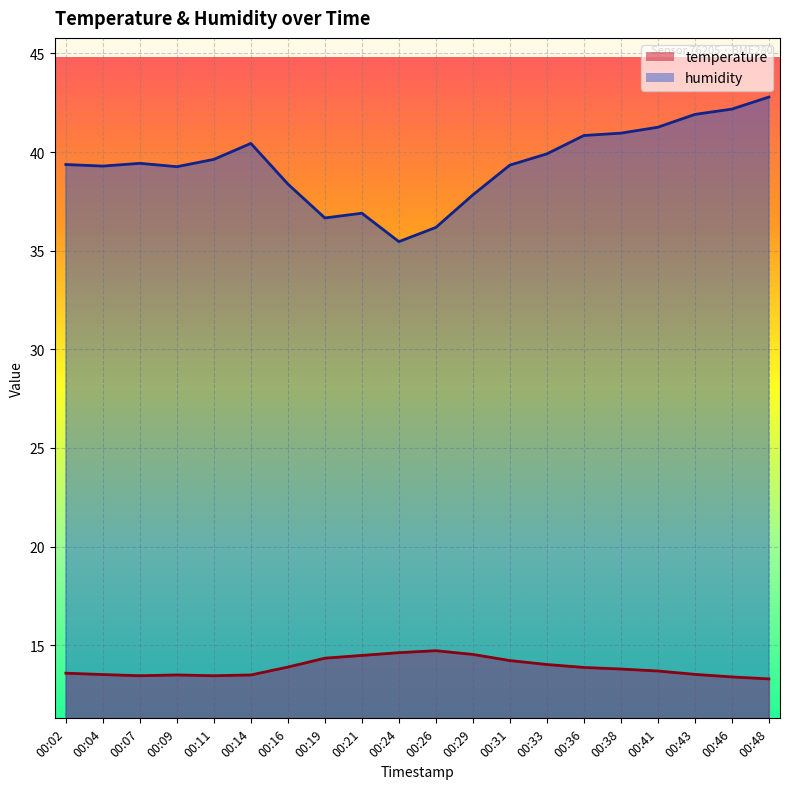

What is the difference between the temperature values at 00:14 and 00:02?

0.1